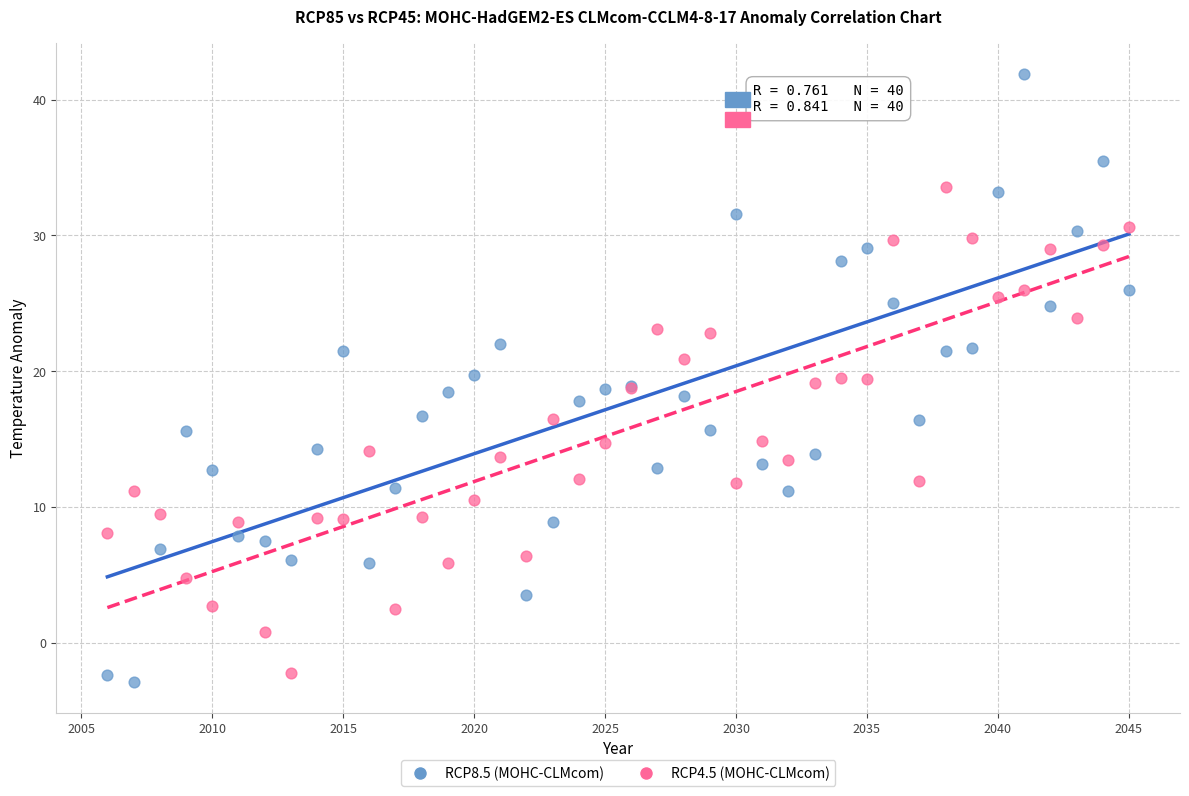

Which series has the widest spread of Y values?

RCP8.5 (MOHC-CLMcom)